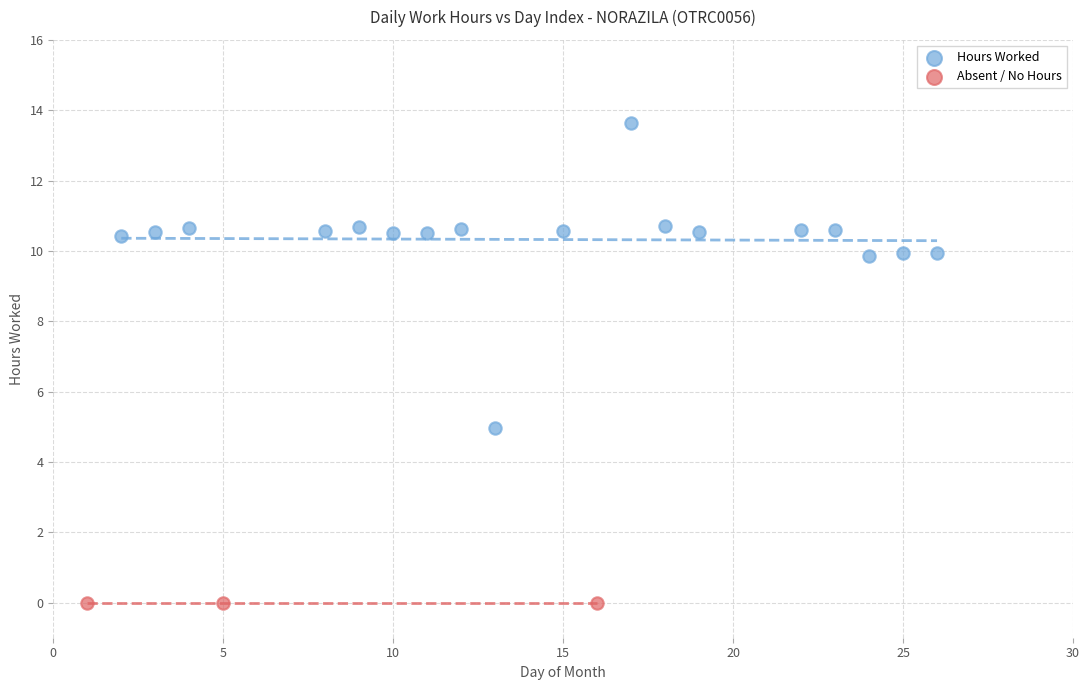

Which series contains the highest Y value?

Hours Worked